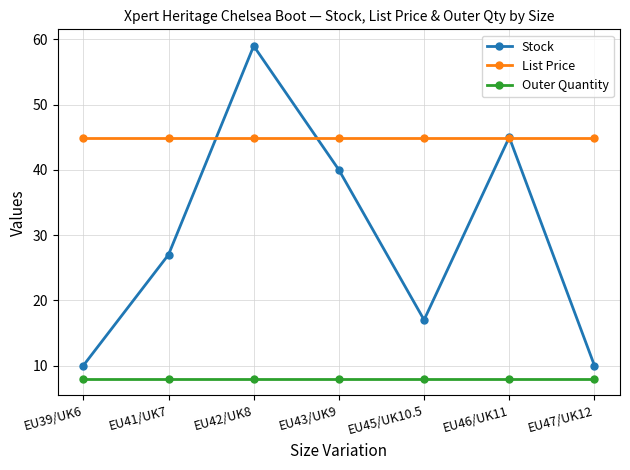

What is the label of the 7th point from the left?

EU47/UK12